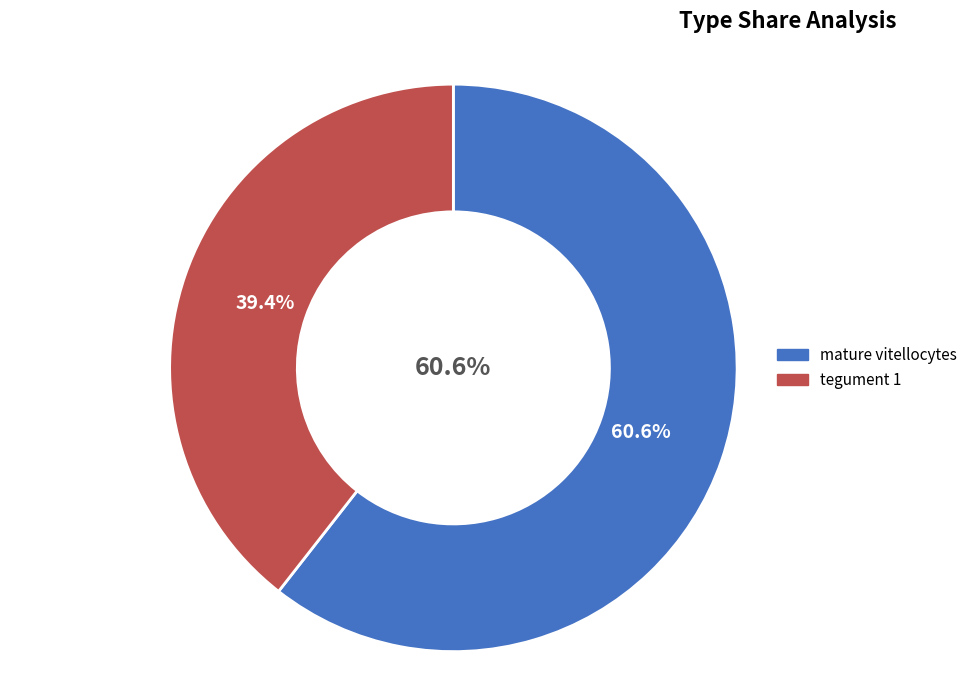

Is there a majority slice in this chart?

Yes